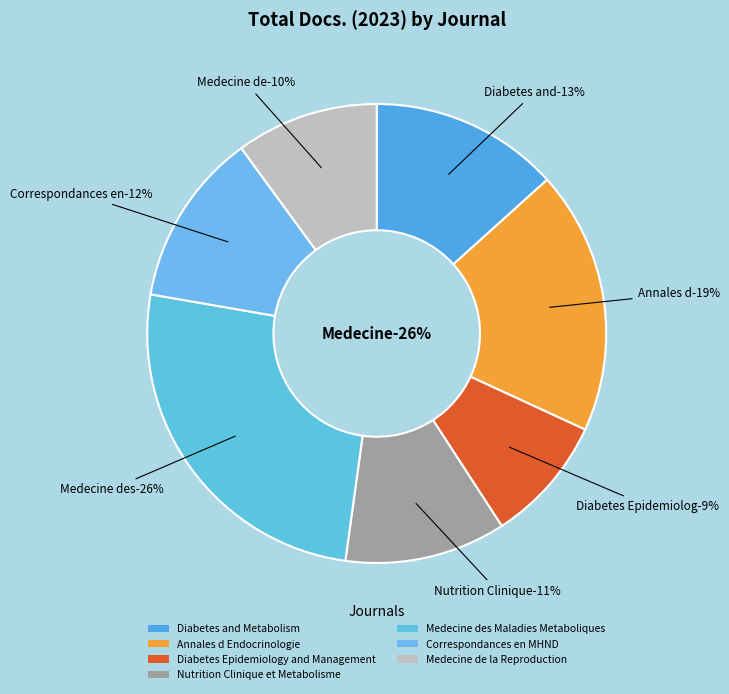

The Diabetes Epidemiology and Management slice represents 16% of the pie. True or false?

False